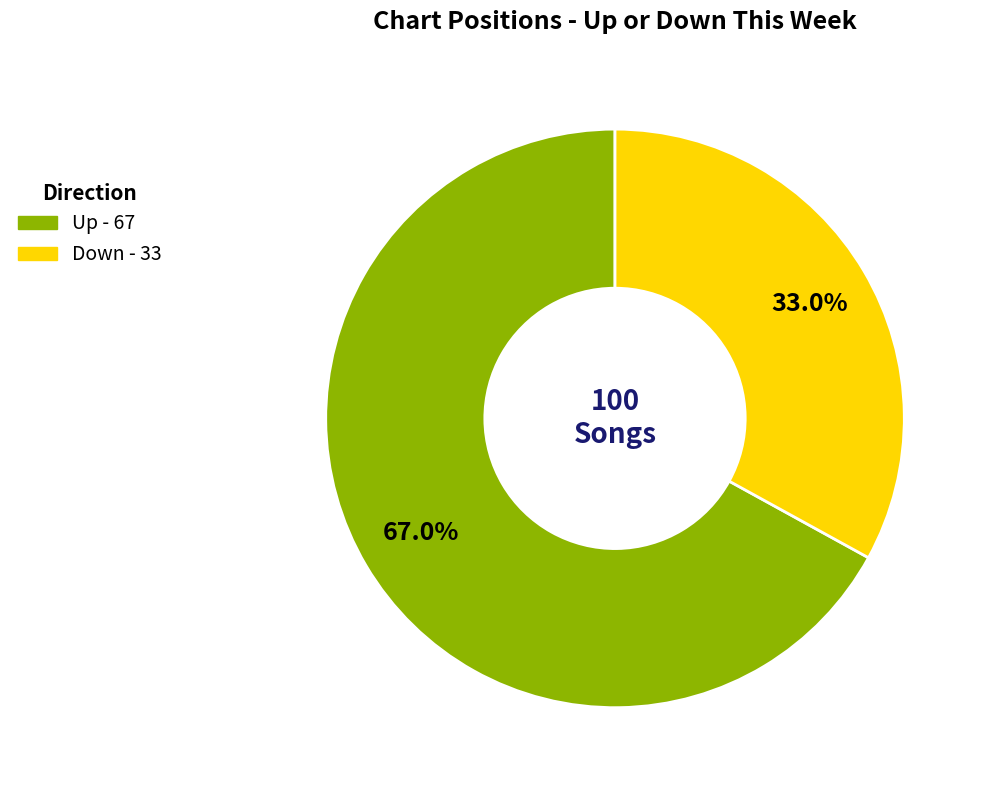

Is there a majority slice in this chart?

Yes